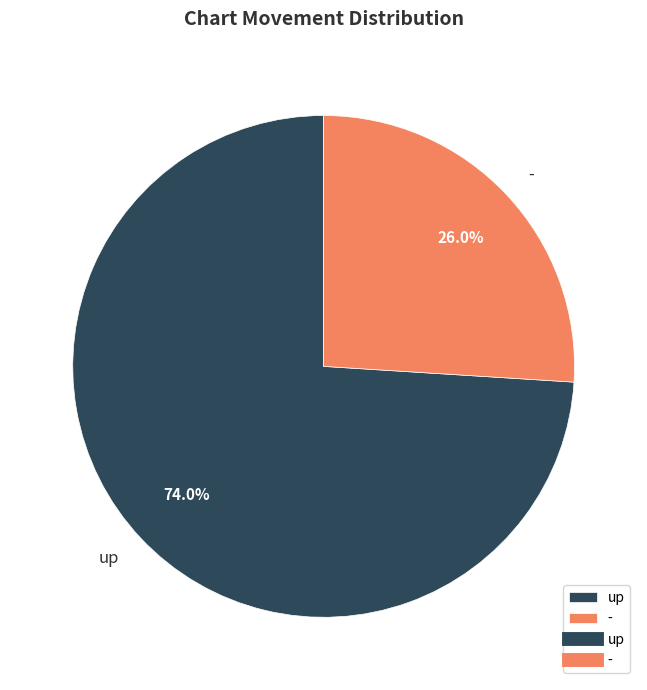

Which slice is the largest?

up